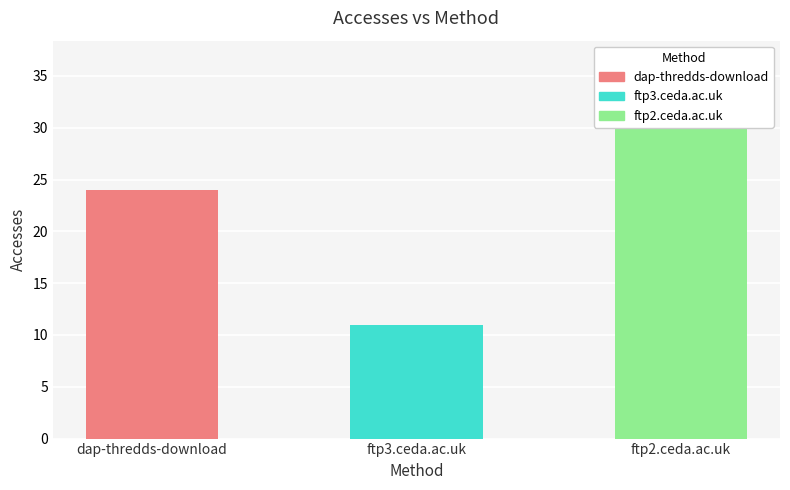

What is the label of the 1st bar from the left?

dap-thredds-download